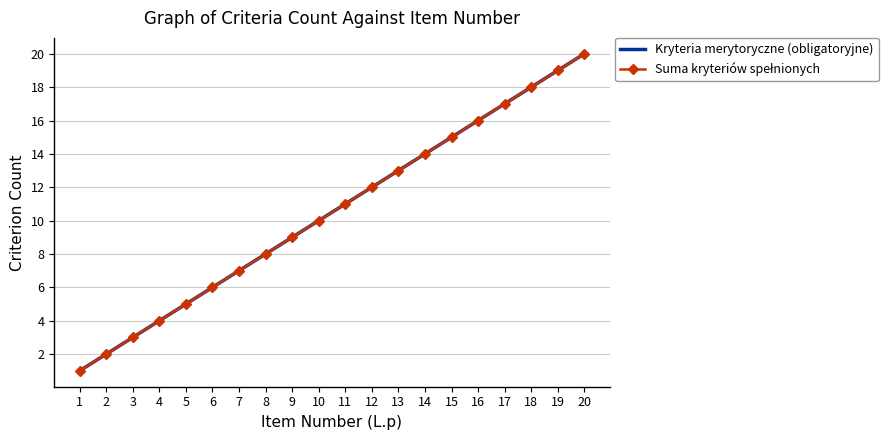

Rank the series by their maximum value, from lowest to highest.

Kryteria merytoryczne (obligatoryjne), Suma kryteriów spełnionych